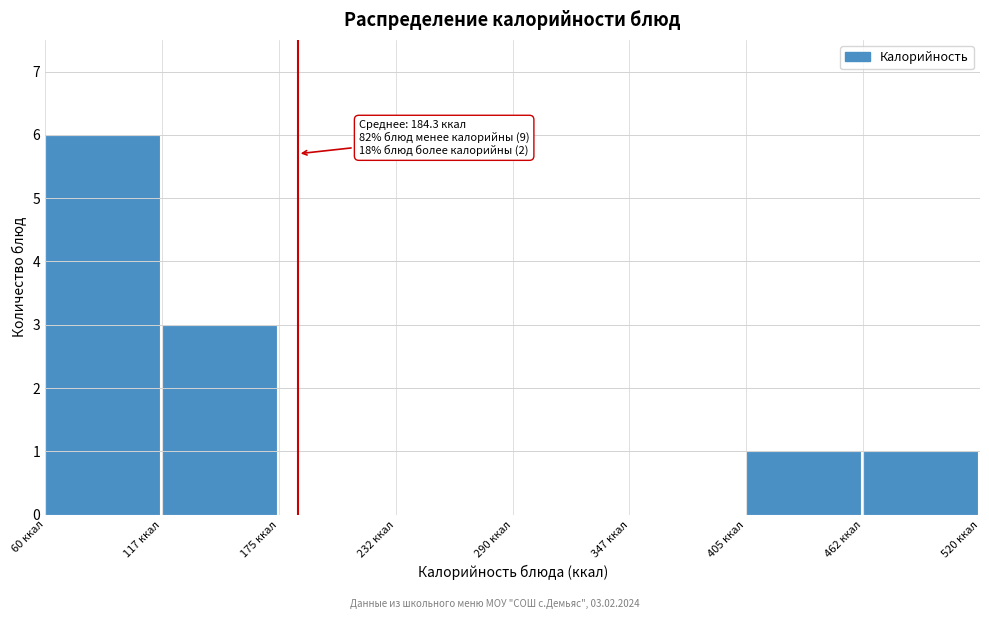

Over which range of the x-axis is the bar tallest?

60 to 120